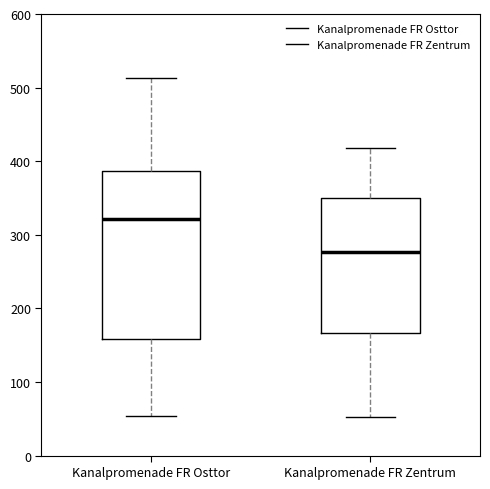

Where does the median line of the box for Kanalpromenade FR Osttor sit on the y-axis? The values are not printed on the chart, so give them approximately, as read against the axis.

320